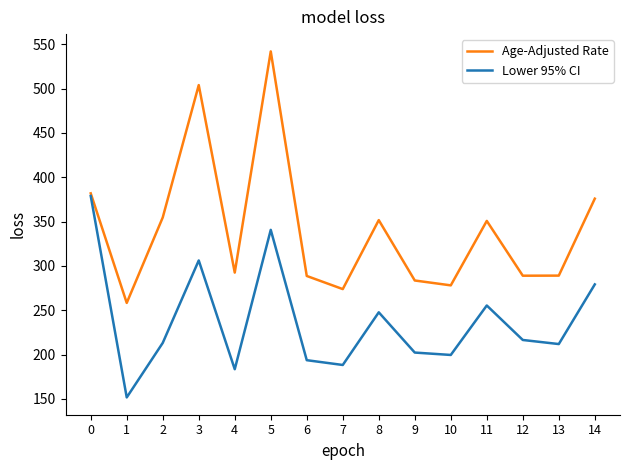

Which series changed the most between 0 and 1?

Lower 95% CI